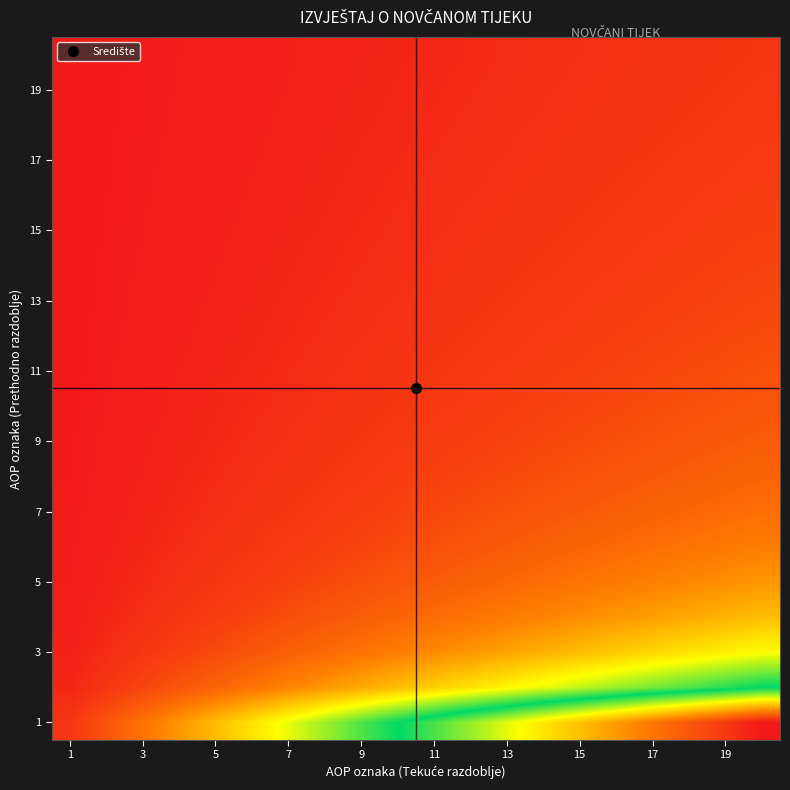

At how many categories does at least one series exceed 0?

20